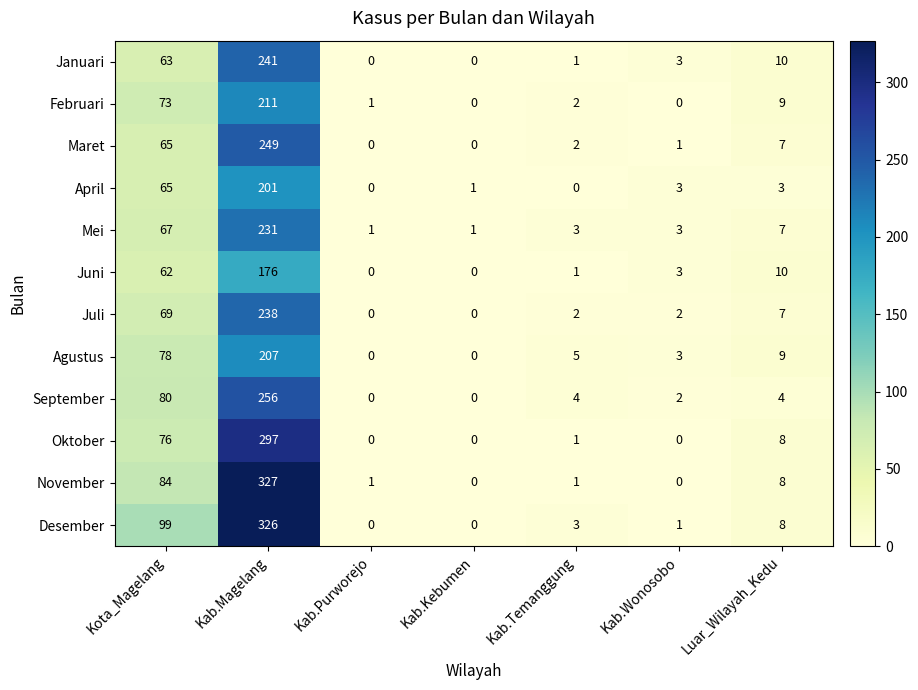

Is it true that September equals -81 at Kab.Purworejo?

False